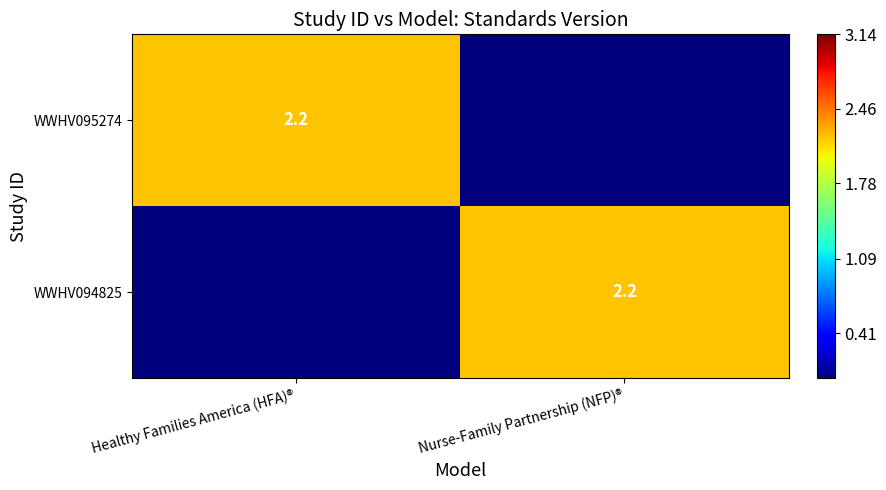

What is the maximum value shown in the chart?

2.2